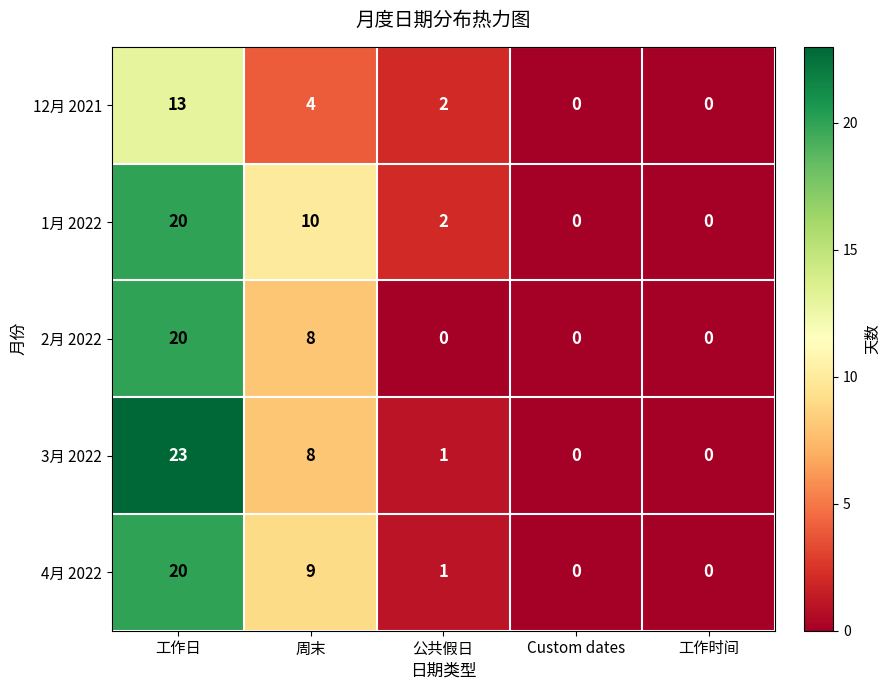

The value of 1月 2022 at 公共假日 is 2. True or false?

True